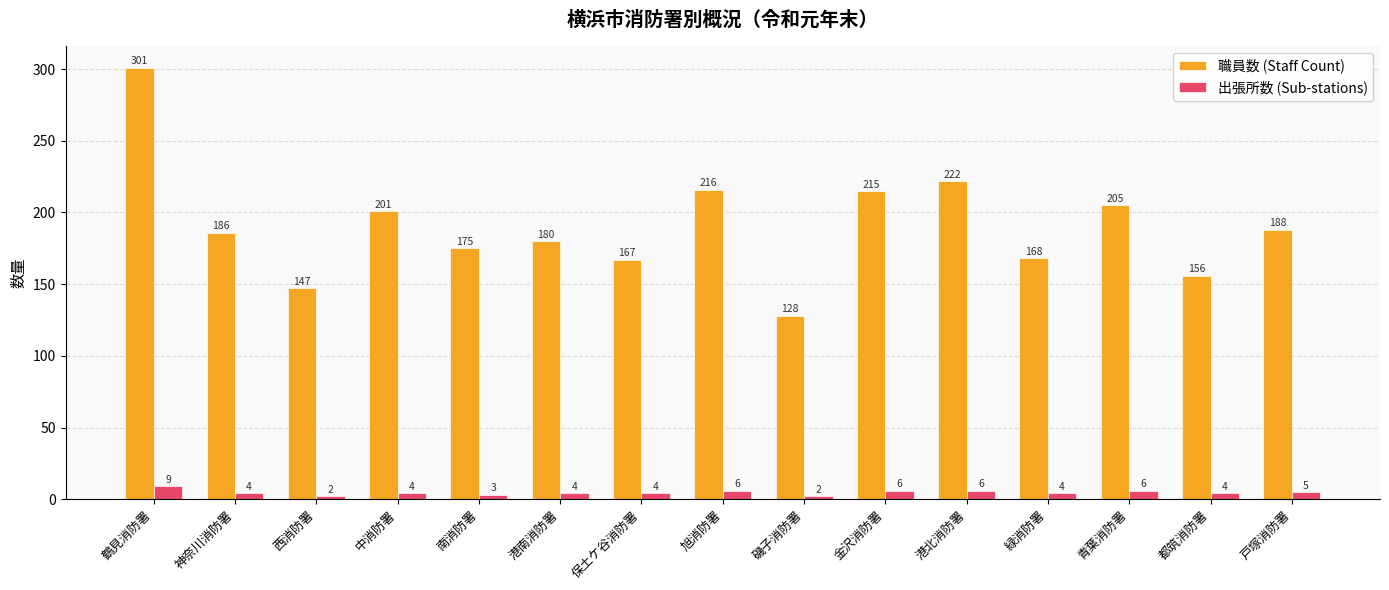

What is the sum of the 職員数 (Staff Count) values at 鶴見消防署 and 都筑消防署?

457